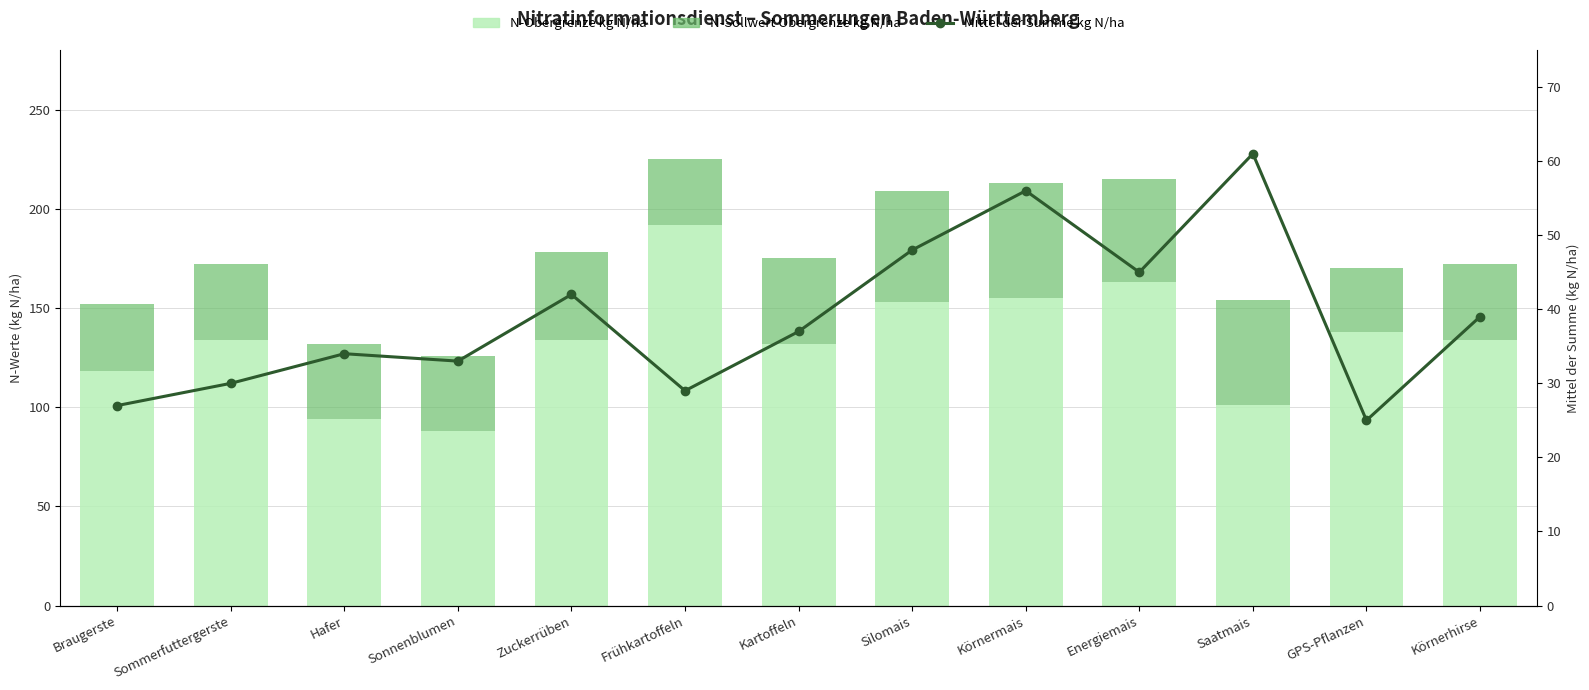

Is it true that Mittel der Summe kg N/ha equals 45 at Energiemais?

True